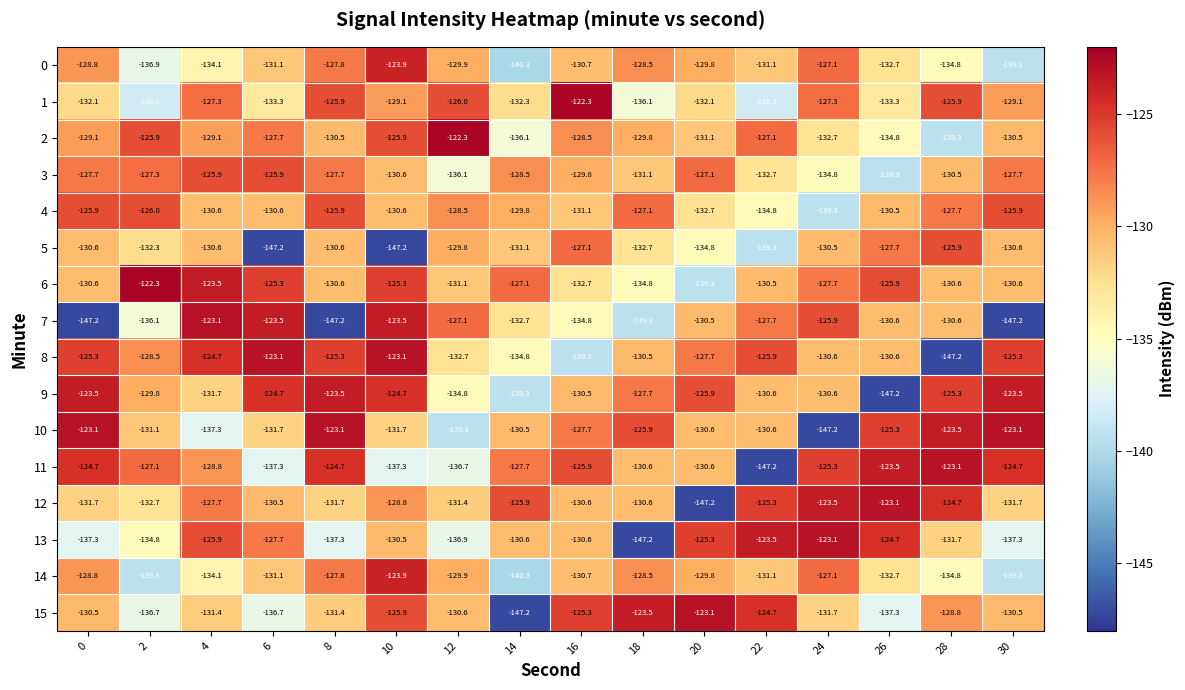

At 2, list the series in order from largest to smallest.

6, 2, 4, 11, 3, 8, 9, 10, 5, 12, 13, 7, 15, 0, 1, 14